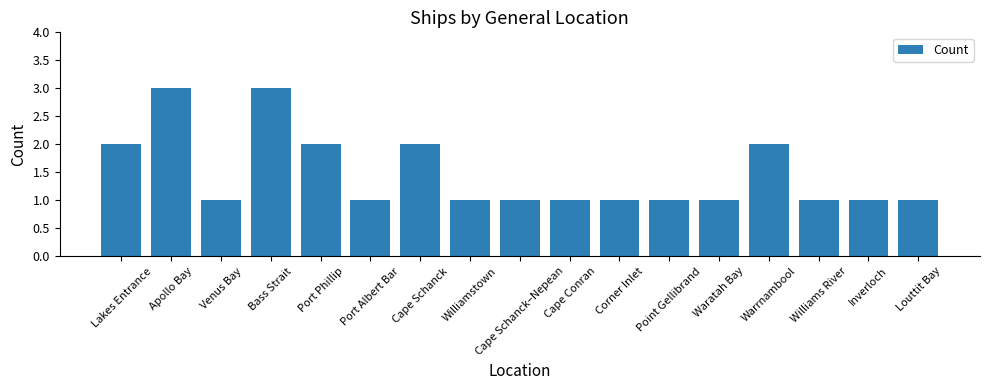

Reading right to left, list all the values displayed in this chart.

1	1	1	2	1	1	1	1	1	1	2	1	2	3	1	3	2